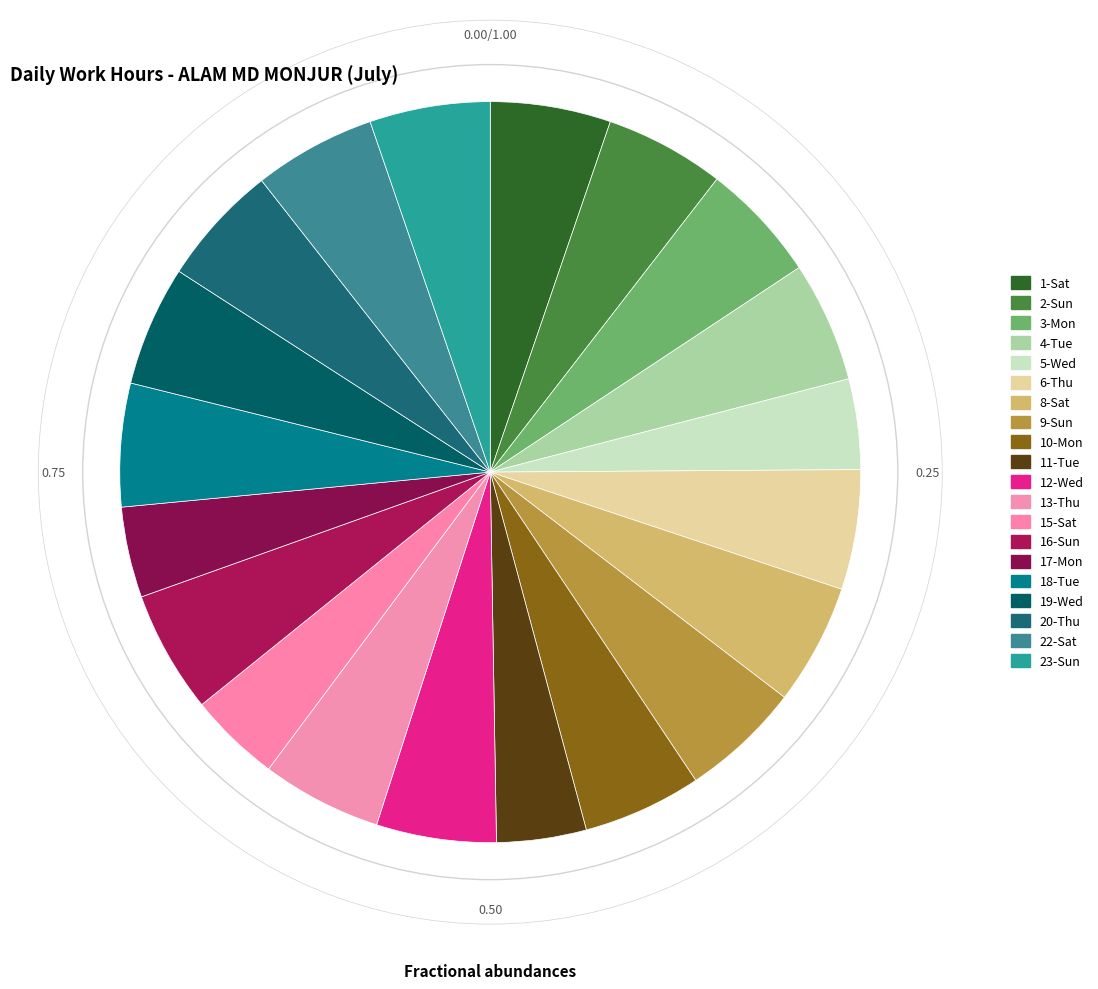

Which slice is the largest?

18-Tue